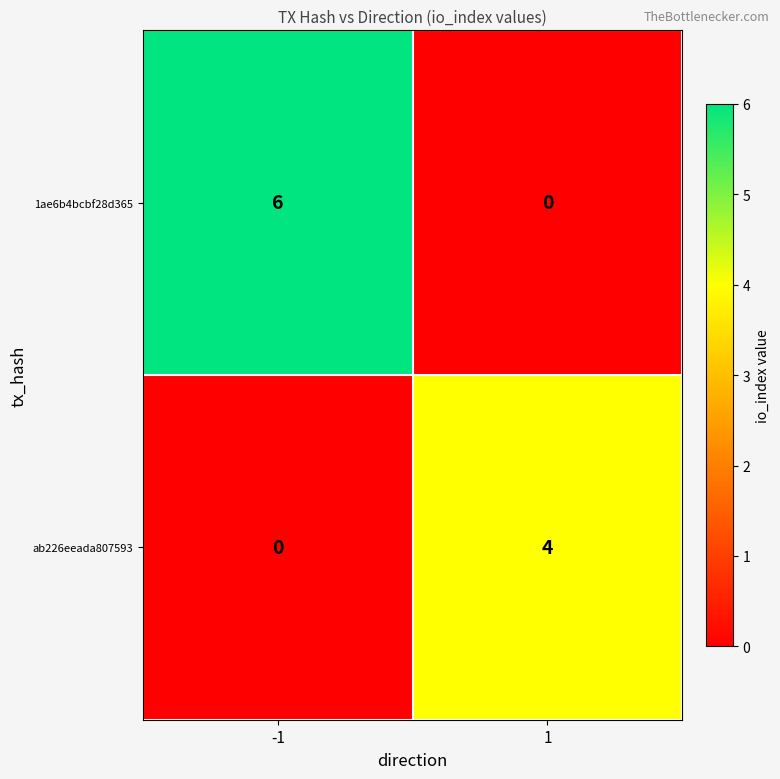

Count the number of data series in this chart.

2